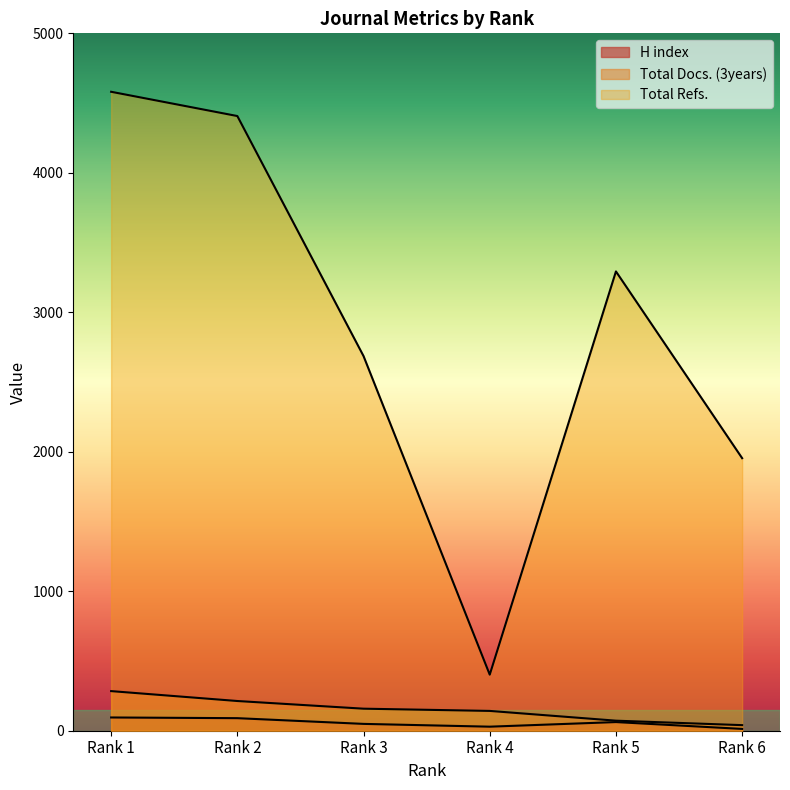

The value of H index at Rank 2 is 53. True or false?

False